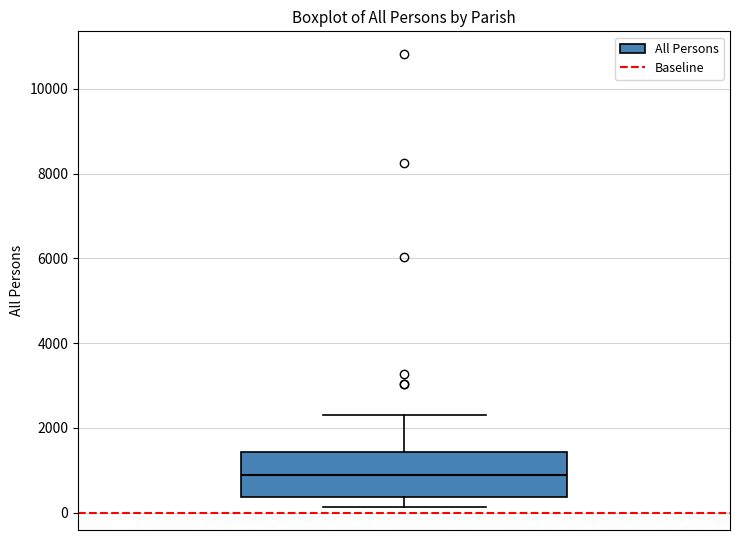

Transcribe this box plot: give where the median line is, the range the box spans, and where the two whiskers end, as read against the y-axis. The values are not printed on the chart, so give them approximately, as read against the axis.

median 800, box 400 to 1400, whiskers 200 to 2200